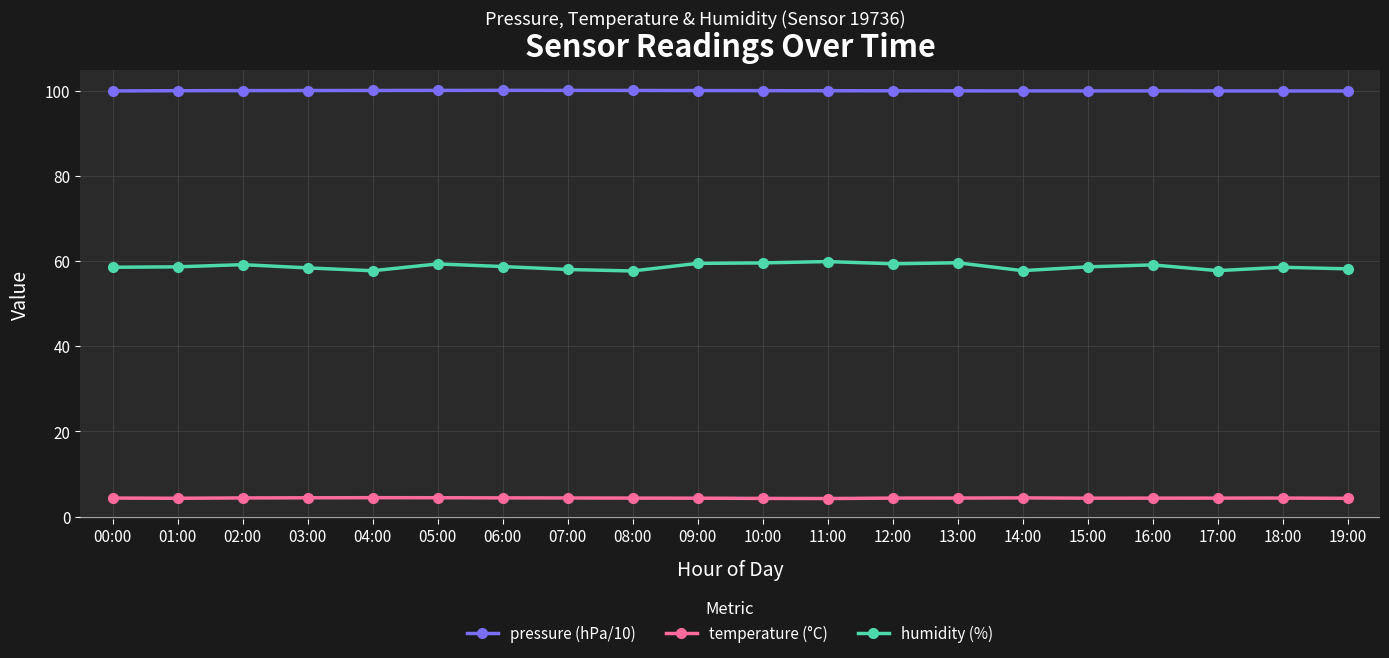

Where does the humidity (%) series first go above 58?

00:00